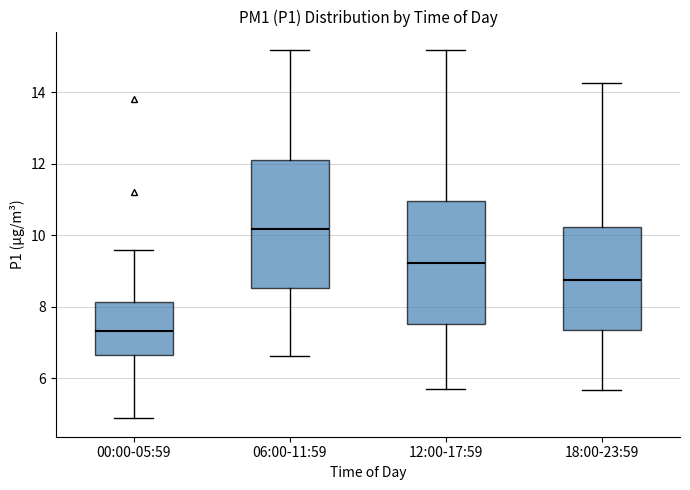

Reading left to right, transcribe this box plot: for each box, give where its median line is, the range the box spans, and where its two whiskers end, as read against the y-axis. The values are not printed on the chart, so give them approximately, as read against the axis.

00:00-05:59: median 7.4, box 6.6 to 8.2, whiskers 4.8 to 9.6
06:00-11:59: median 10.2, box 8.6 to 12.2, whiskers 6.6 to 15.2
12:00-17:59: median 9.2, box 7.6 to 11.0, whiskers 5.8 to 15.2
18:00-23:59: median 8.8, box 7.4 to 10.2, whiskers 5.6 to 14.2